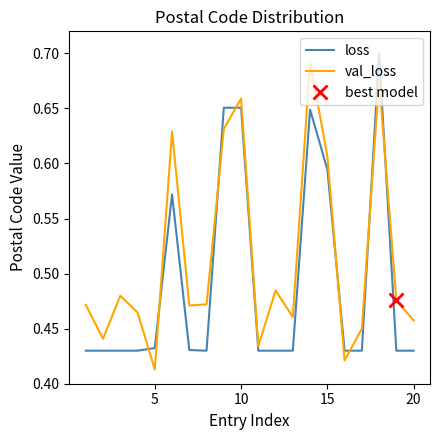

The value of loss at 5 is 0.8. True or false?

False